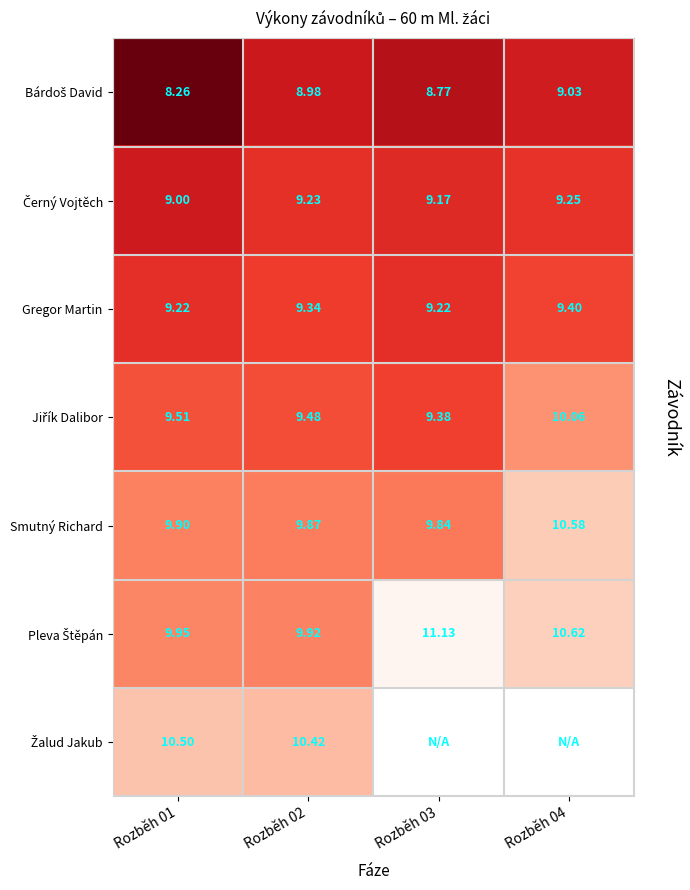

True or false: Gregor Martin has a value of 9.2 at Rozběh 03.

True